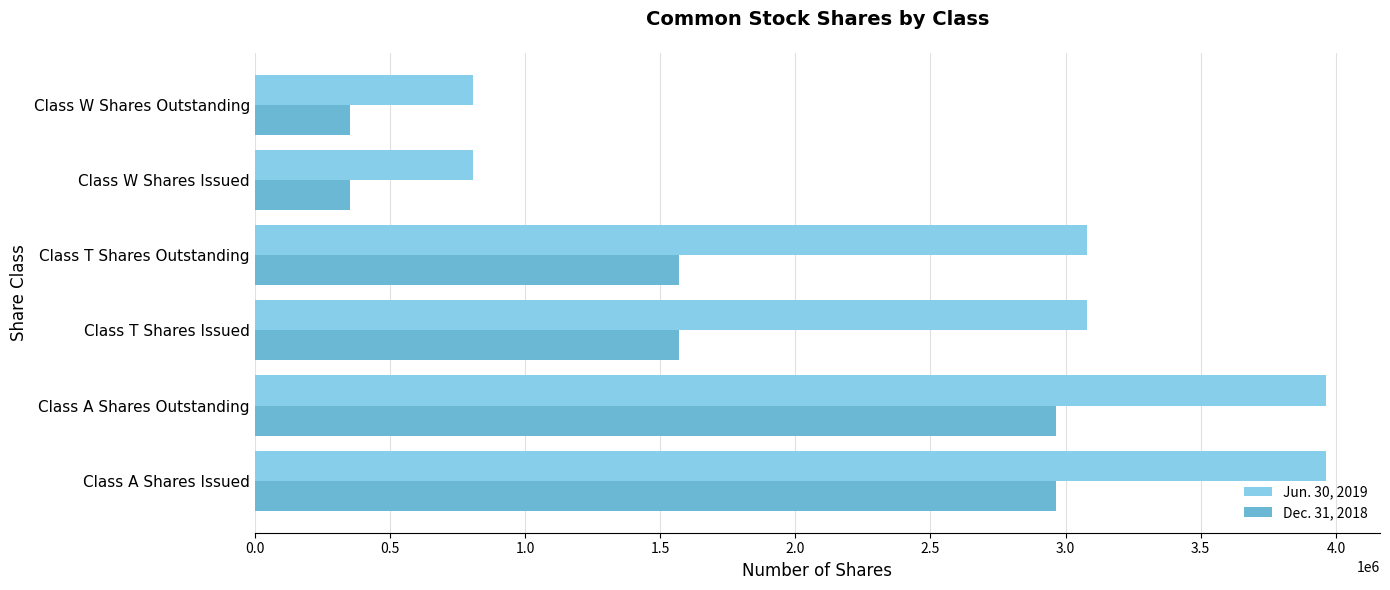

What is the minimum value shown in the chart?

353991